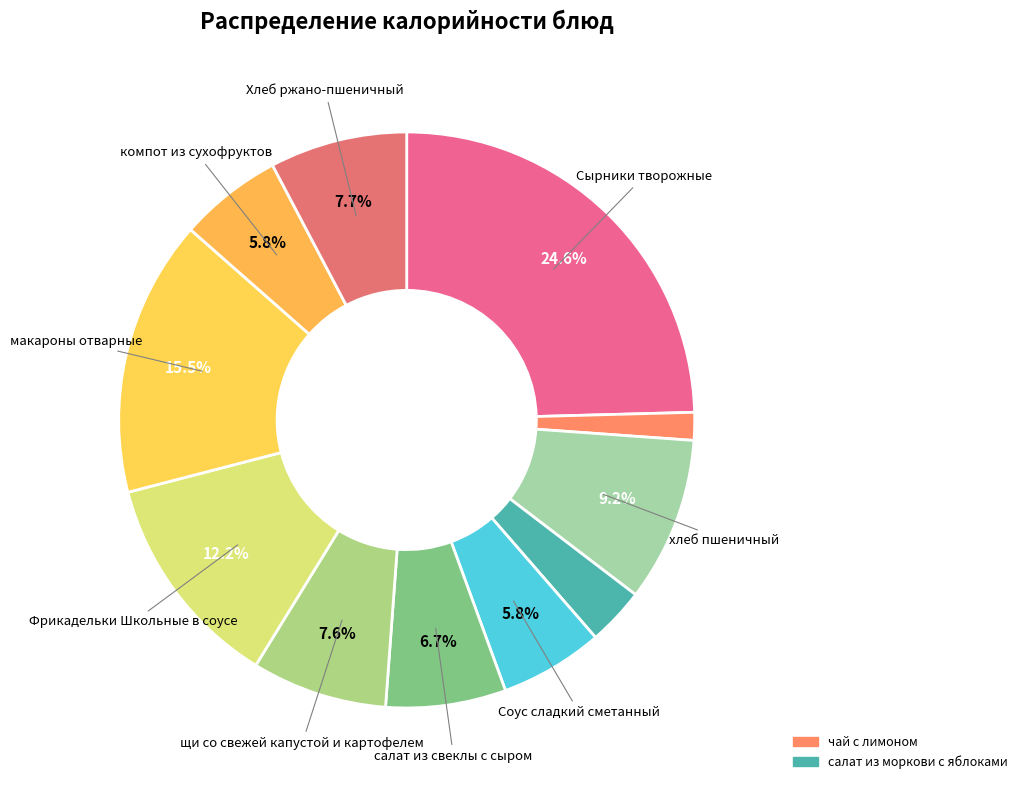

How many slices are in this pie chart?

11